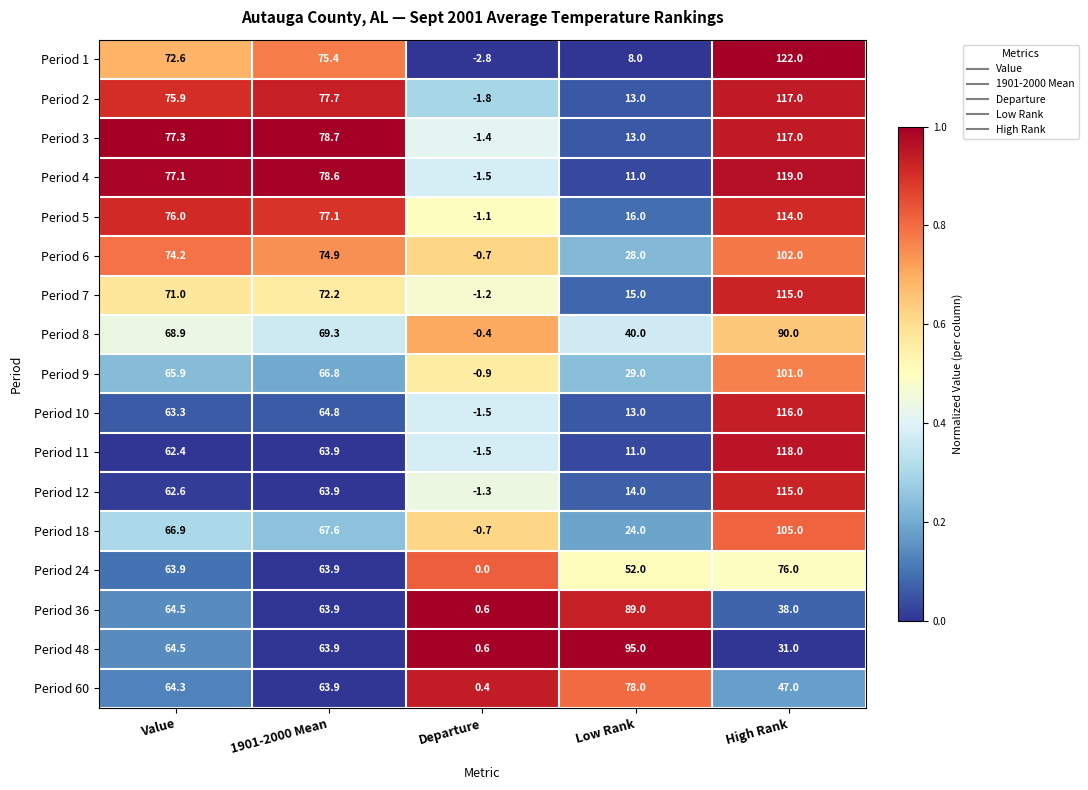

The value of Period 60 at Value is 64.3. True or false?

True